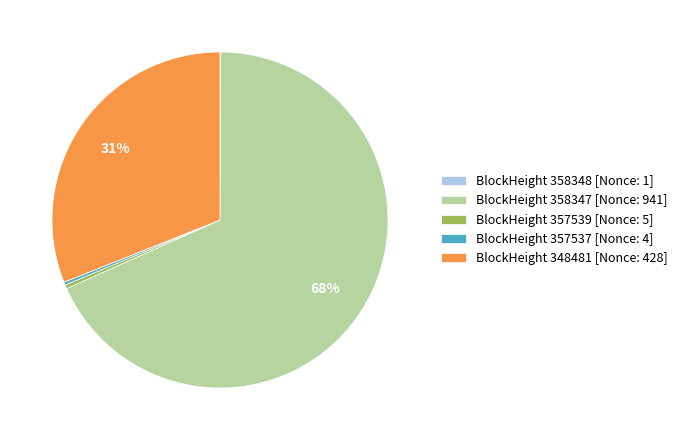

Which slice is the largest?

BlockHeight 358347 [Nonce: 941]